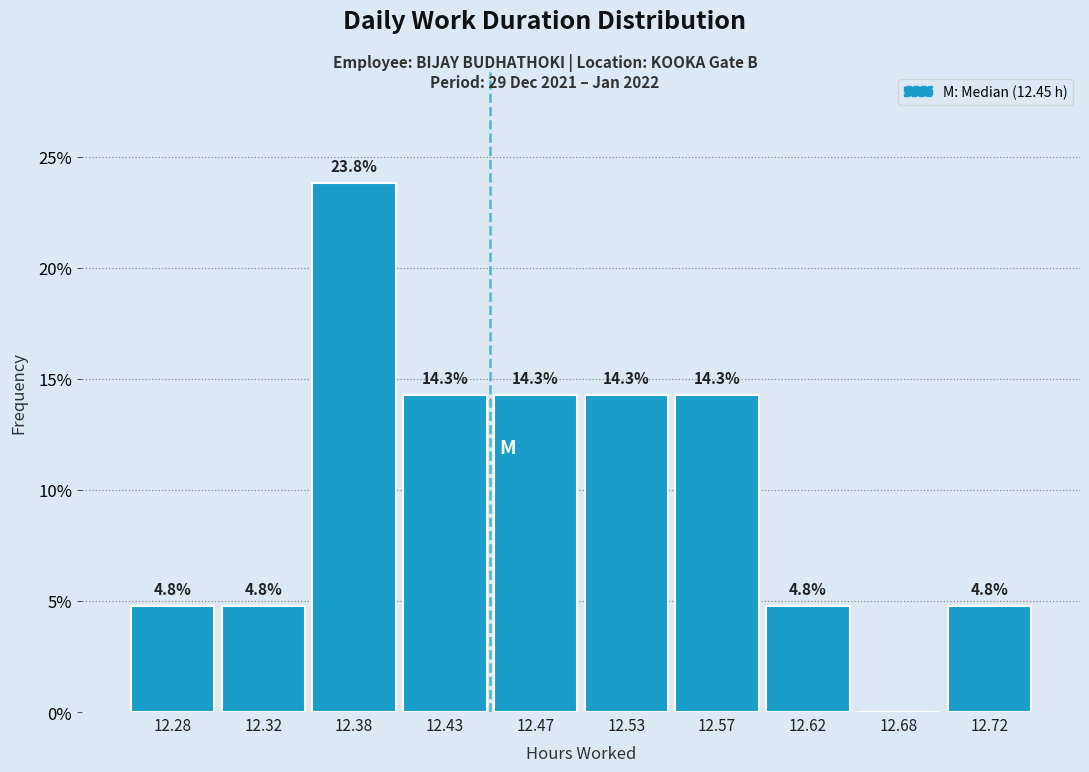

Which range on the x-axis has the tallest bar?

12.35 to 12.40